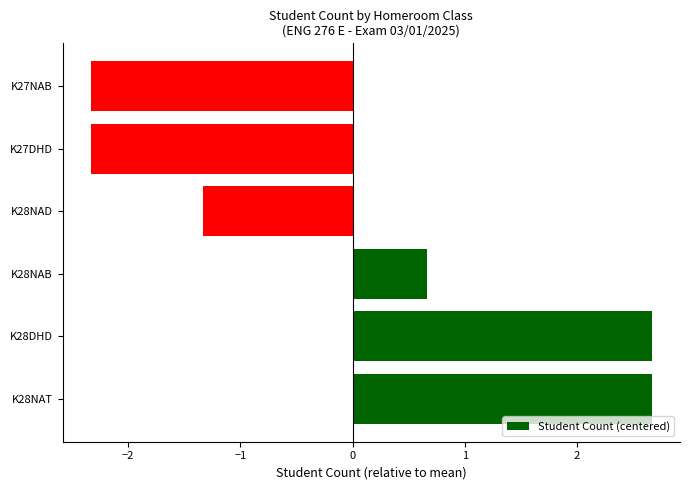

Reading bottom to top, transcribe all the data shown in this chart.

K28NAT=2.7	K28DHD=2.7	K28NAB=0.7	K28NAD=-1.3	K27DHD=-2.3	K27NAB=-2.3